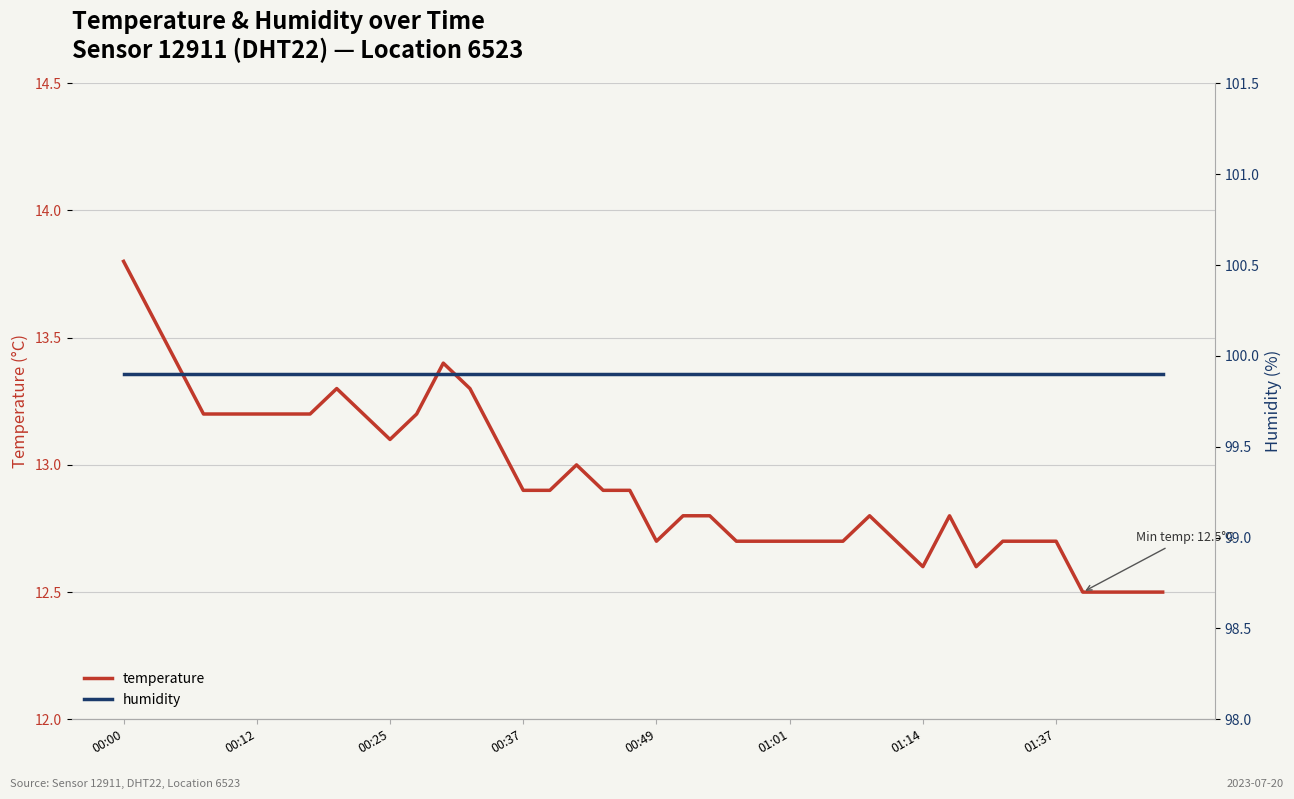

The value of temperature at 18 is 17.6. True or false?

False